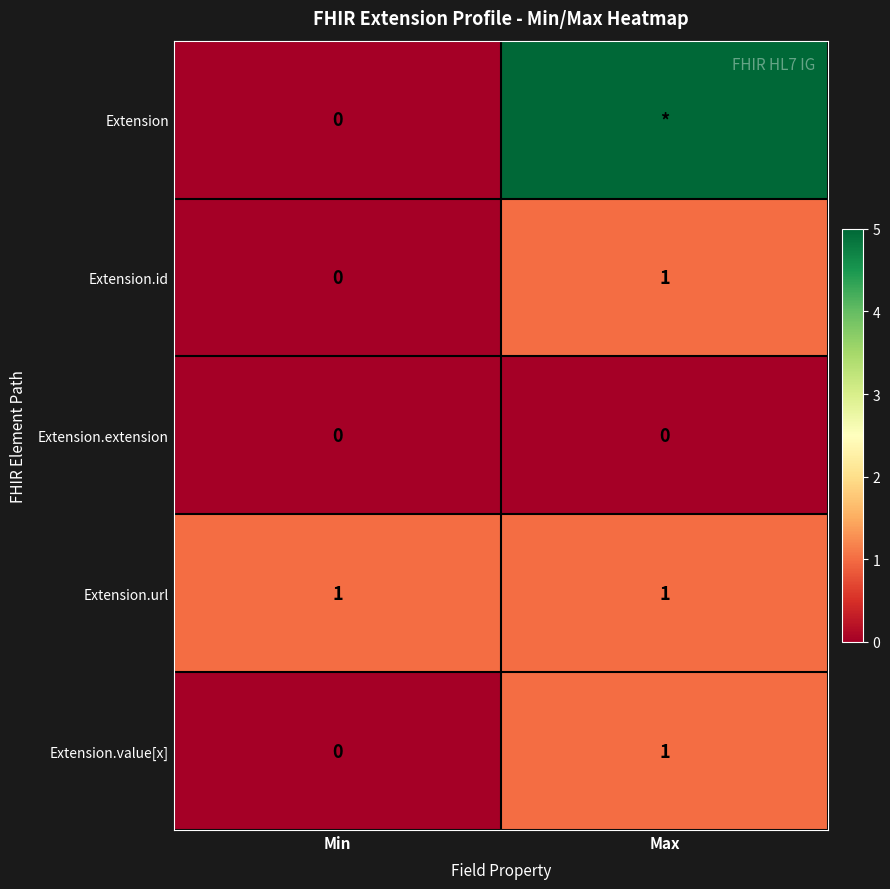

What is the total value across all series at Max?

8